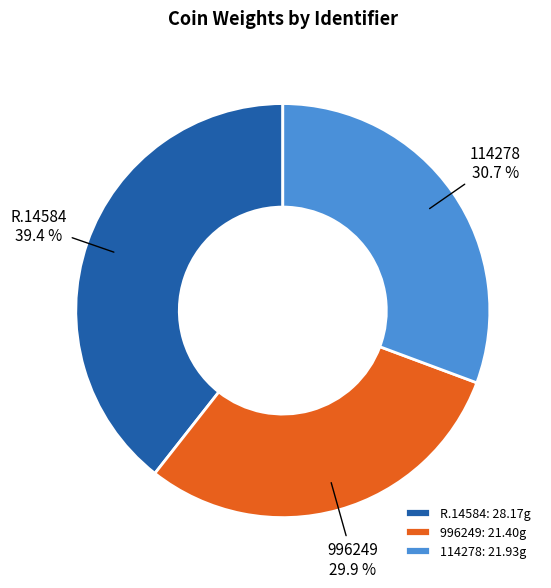

Is there any slice that represents more than half of the pie?

No